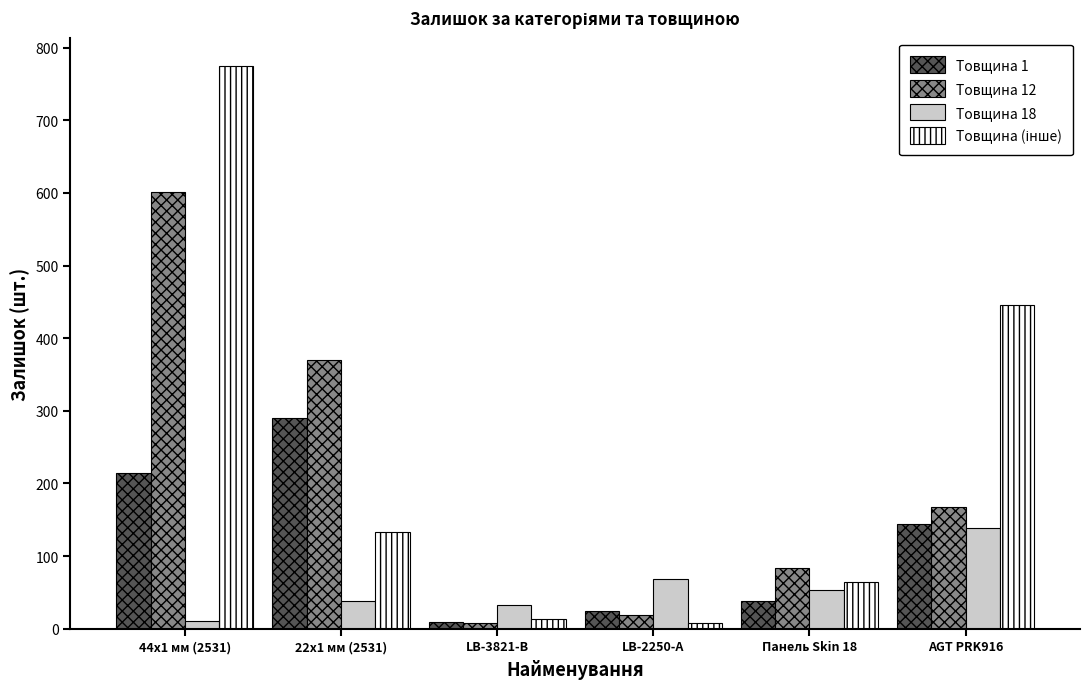

At which category is the sum across all series the highest?

44x1 мм (2531)